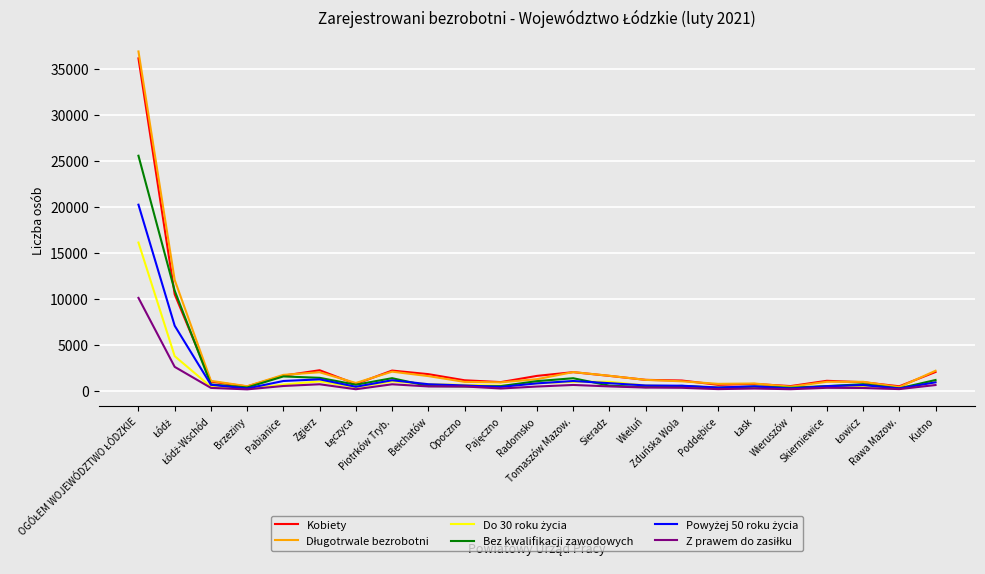

What is the greatest value displayed?

36877